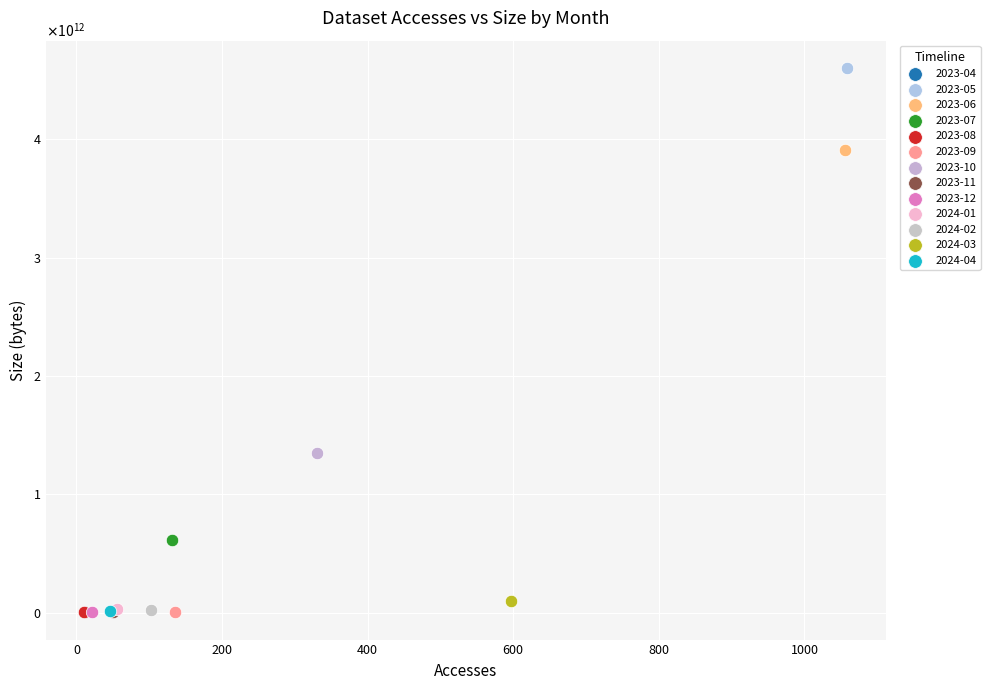

Which series contains the highest Y value?

2023-05